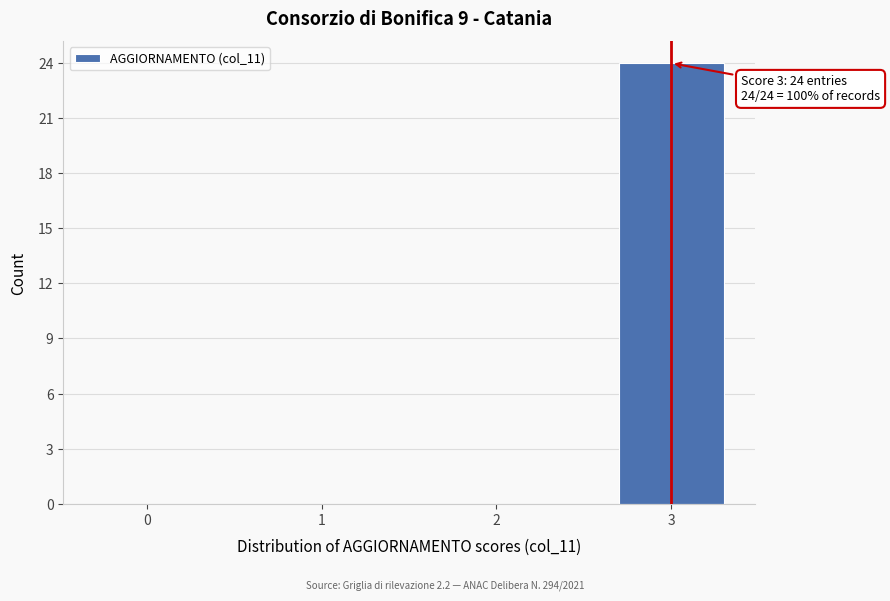

Reading left to right, what are all the values shown in this chart?

0=0	1=0	2=0	3=24